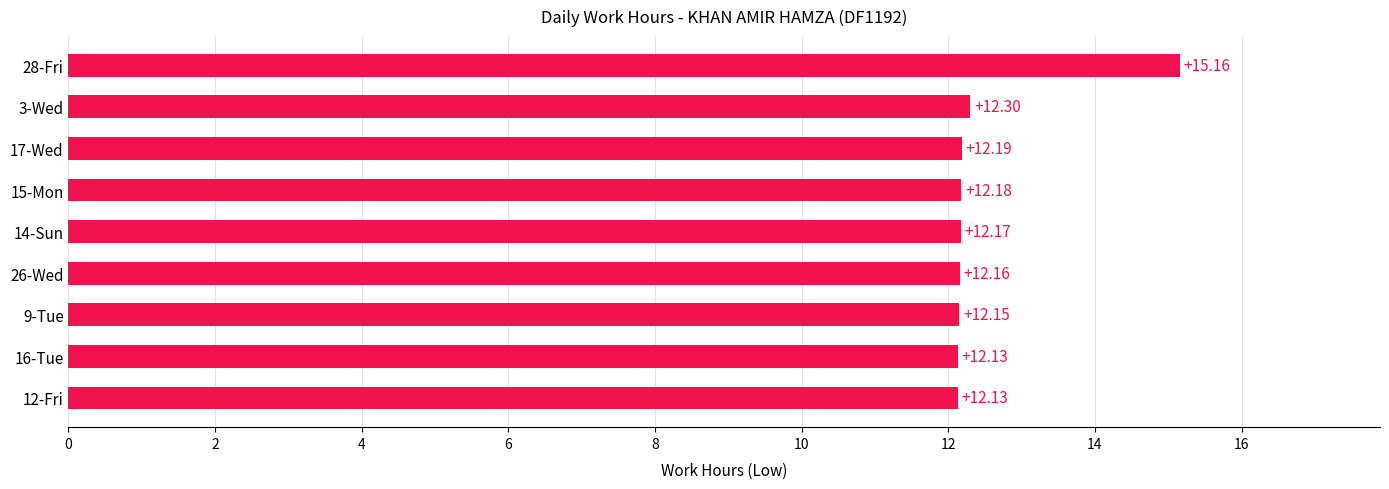

Approximately how many times larger is the value at 28-Fri compared to 16-Tue?

1.2